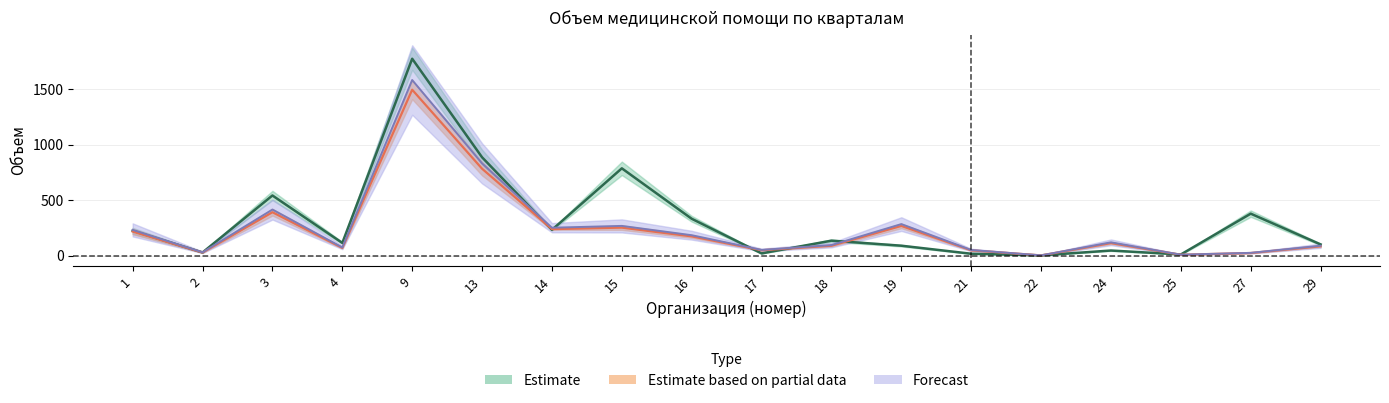

Where does the Q1_MAKS series first go above 113?

1